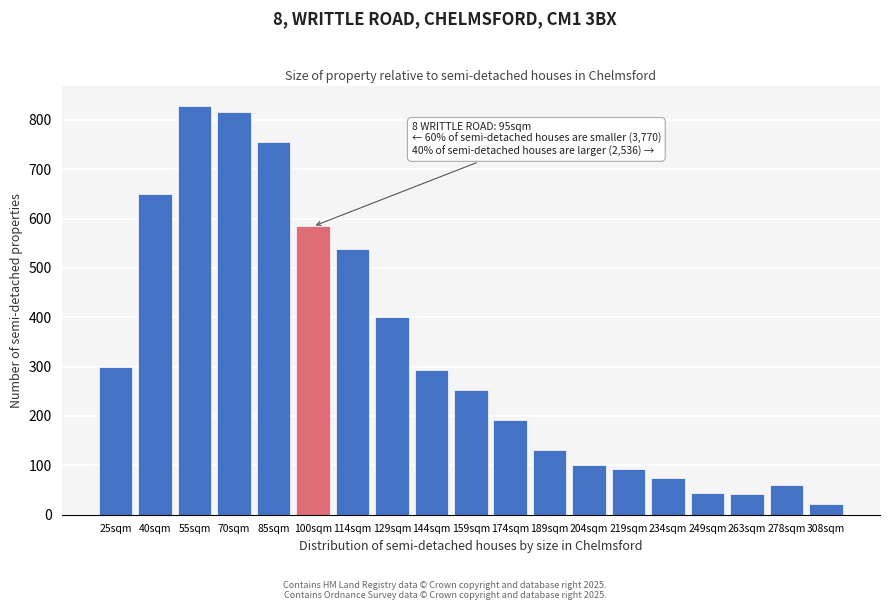

What is the difference between the values at 159sqm and 263sqm?

212